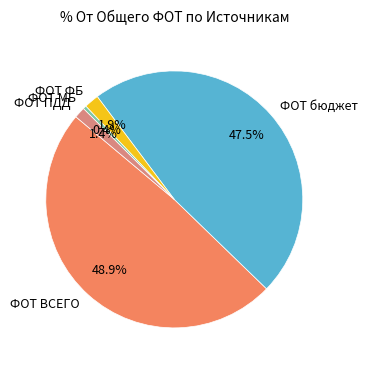

What is the smallest slice in the pie chart?

ФОТ МБ